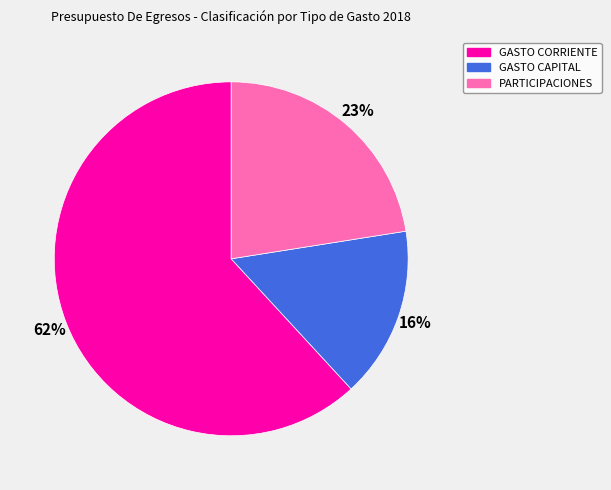

To the nearest percent, what is the difference between the GASTO CORRIENTE and PARTICIPACIONES slice percentages?

39%